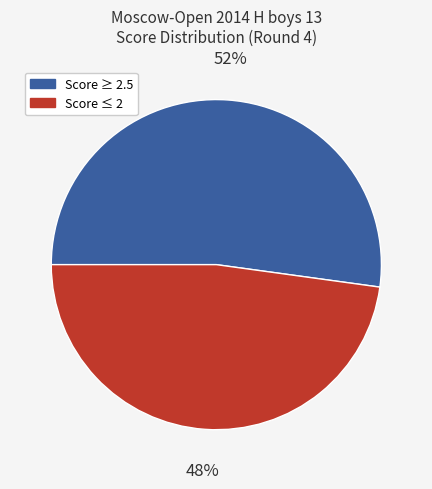

To the nearest percent, what is the average slice percentage?

50%